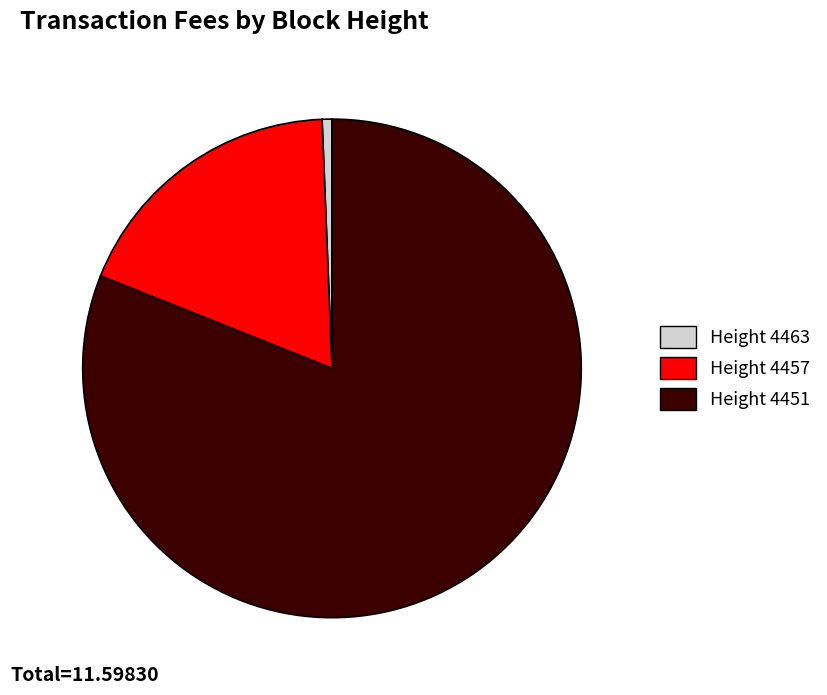

How many slices are in this pie chart?

3